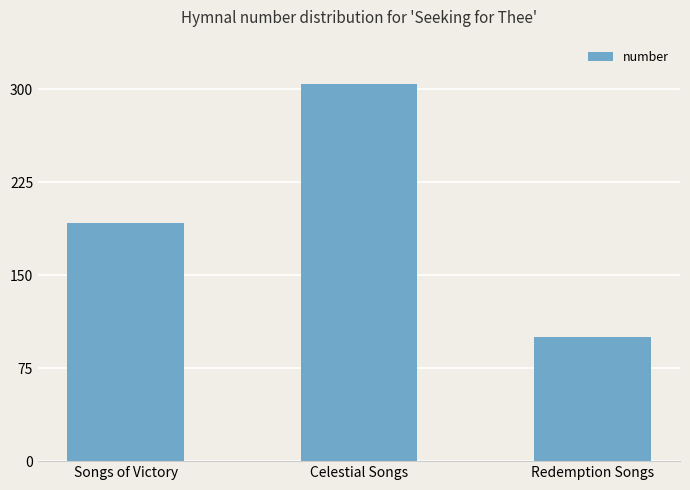

Reading left to right, transcribe all the data shown in this chart.

Songs of Victory=192	Celestial Songs=304	Redemption Songs=100